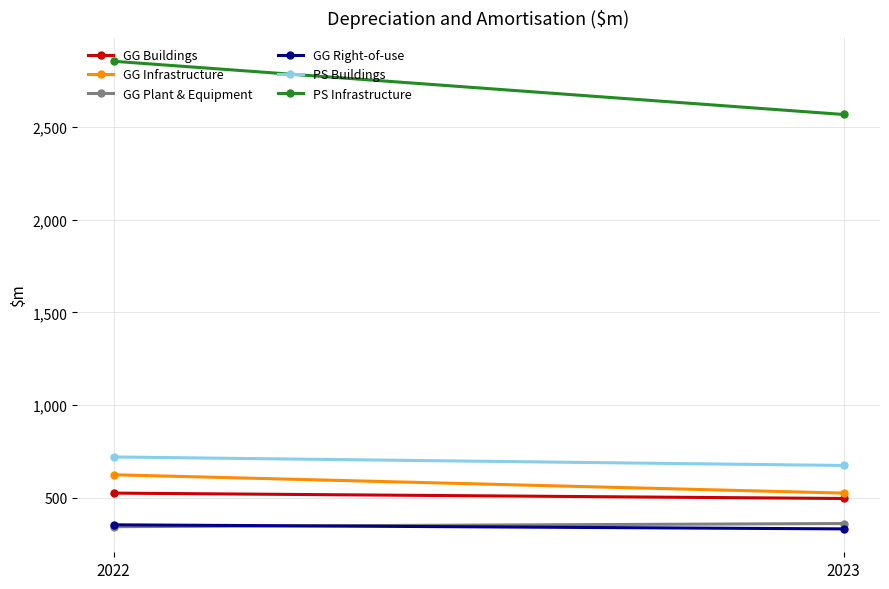

Rank the categories by PS Infrastructure value from highest to lowest.

2022, 2023